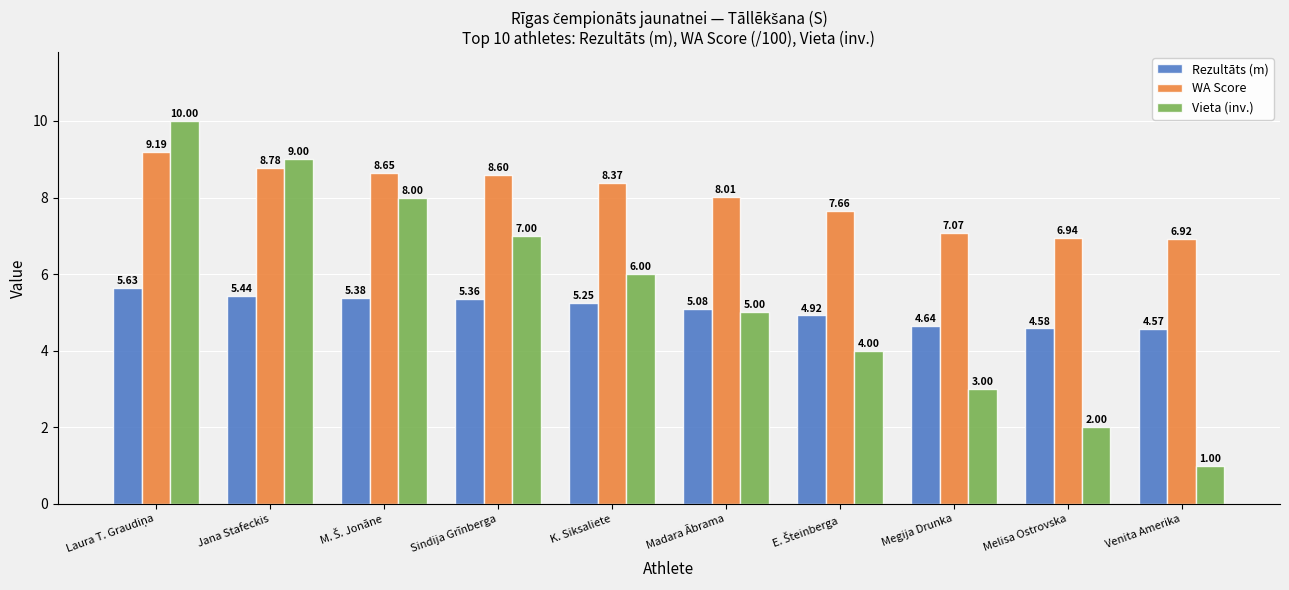

Which series has the widest spread of values?

Vieta (inv.)